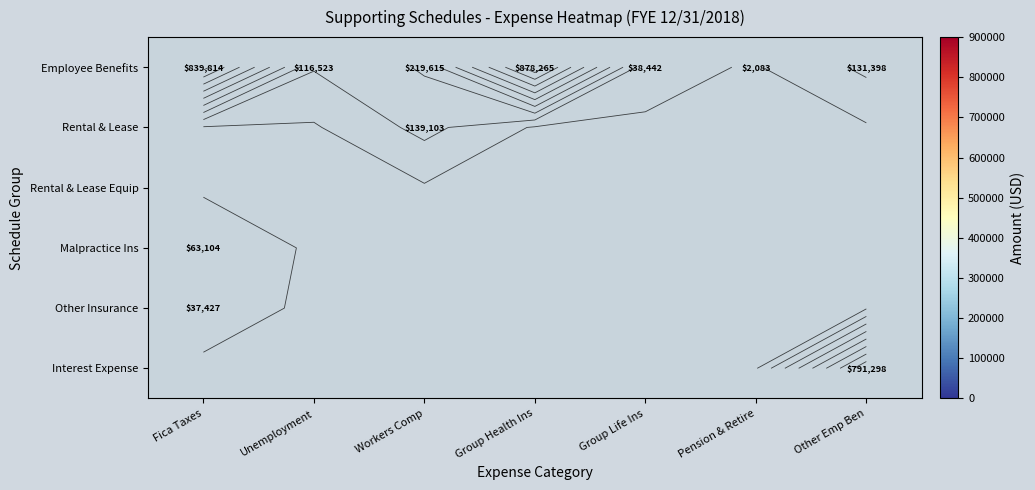

What is the sum of the Employee Benefits values at Group Life Ins and Pension & Retire?

40525.0